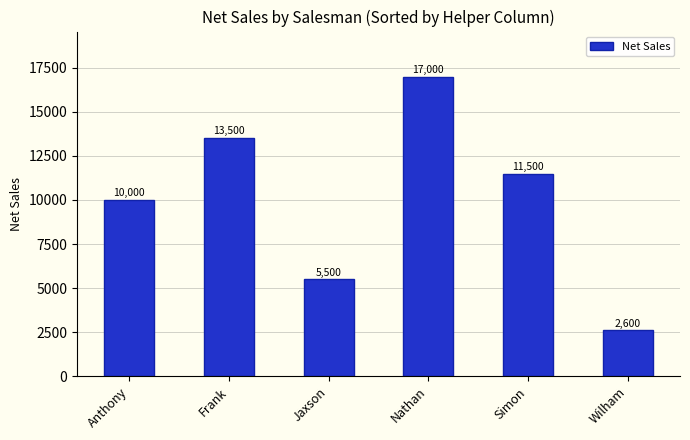

What is the minimum value shown in the chart?

2600